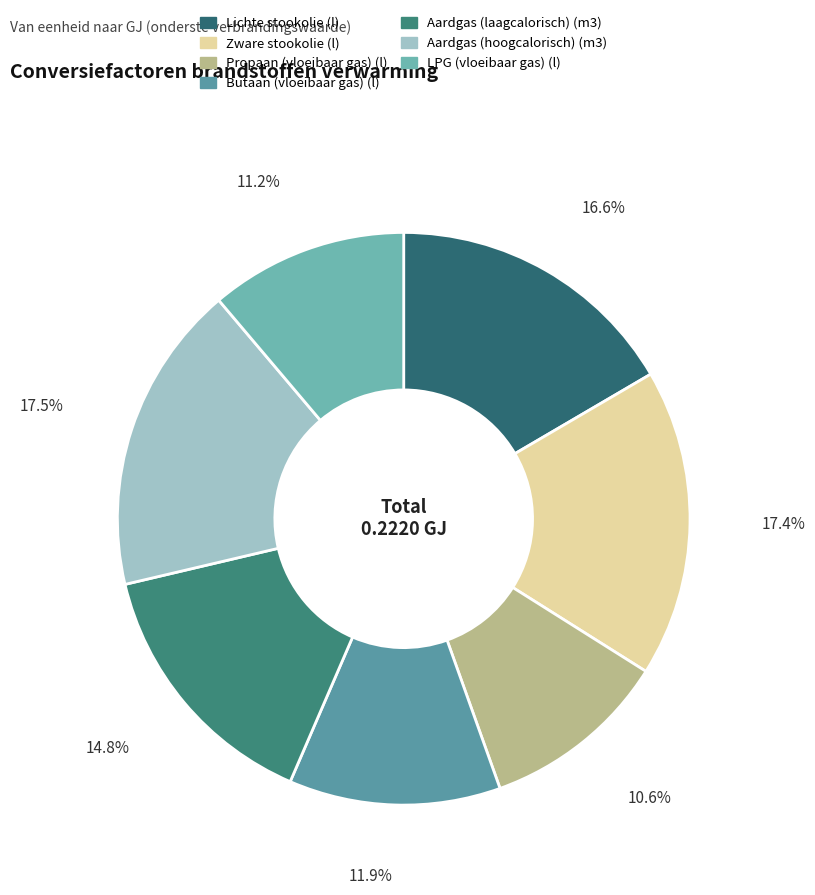

To the nearest percent, what is the combined percentage of Aardgas (laagcalorisch) (m3) and LPG (vloeibaar gas) (l)?

26%